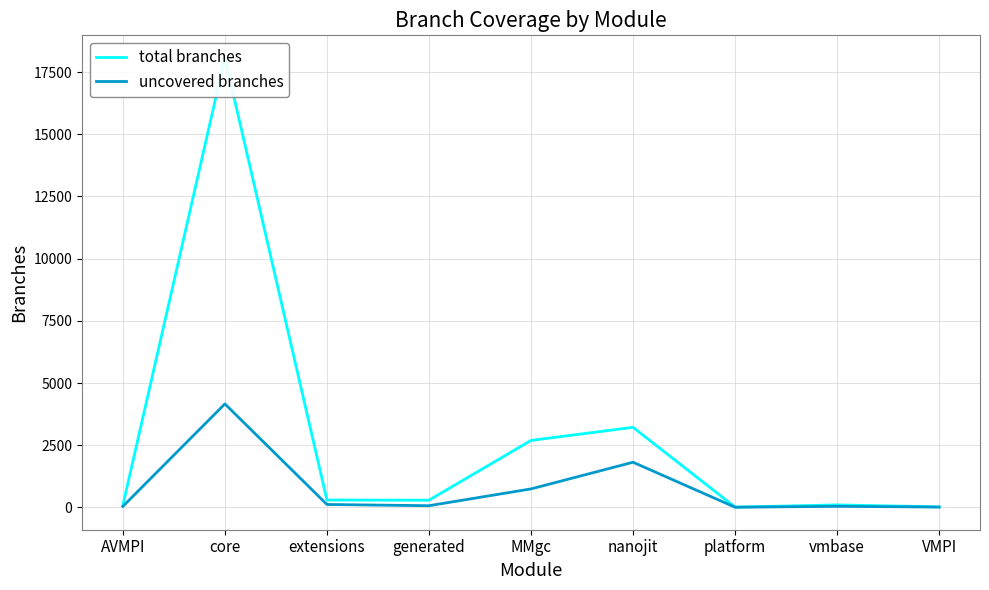

What is the label of the 5th point from the left?

MMgc